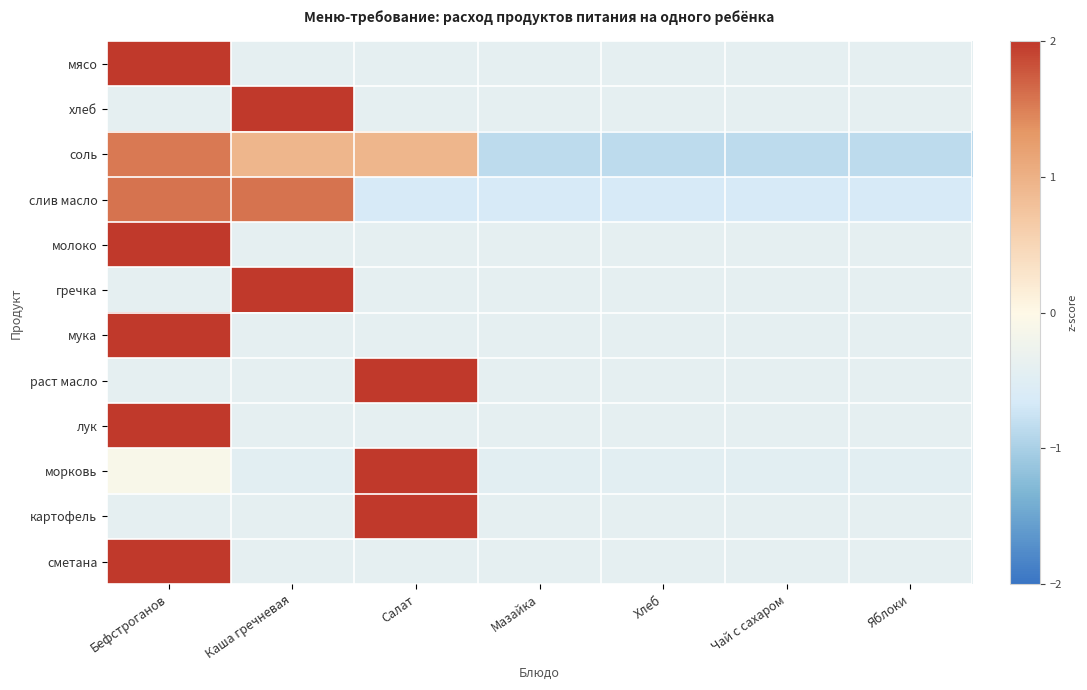

Which series has the largest total across all categories?

соль